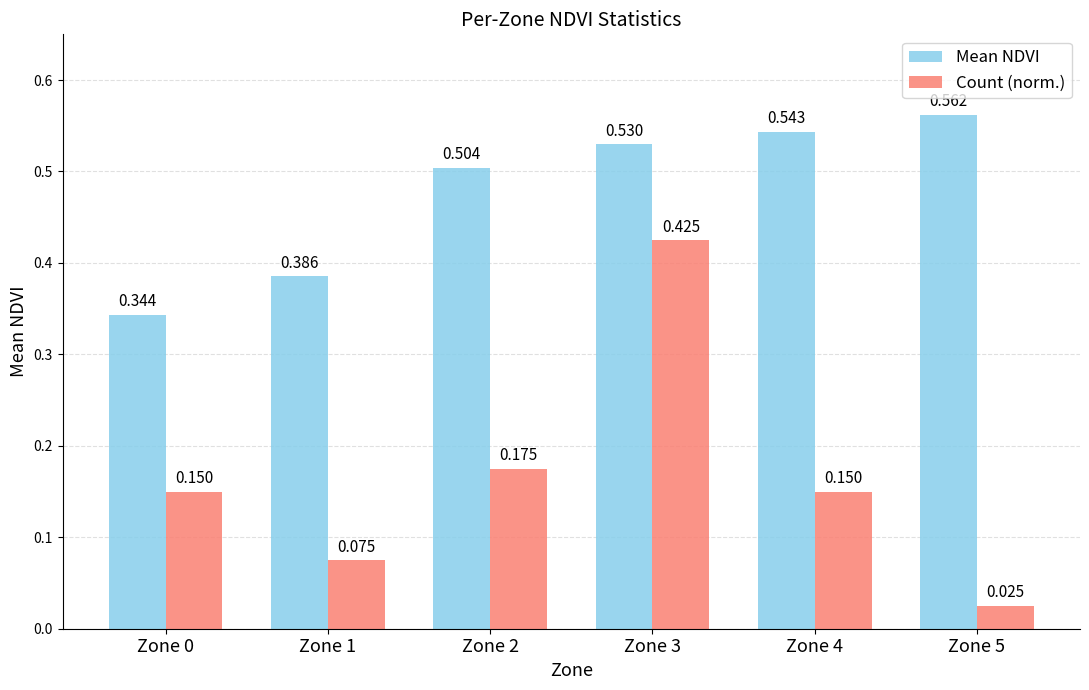

Rank the series at Zone 4 from lowest to highest value.

Count (norm.), Mean NDVI